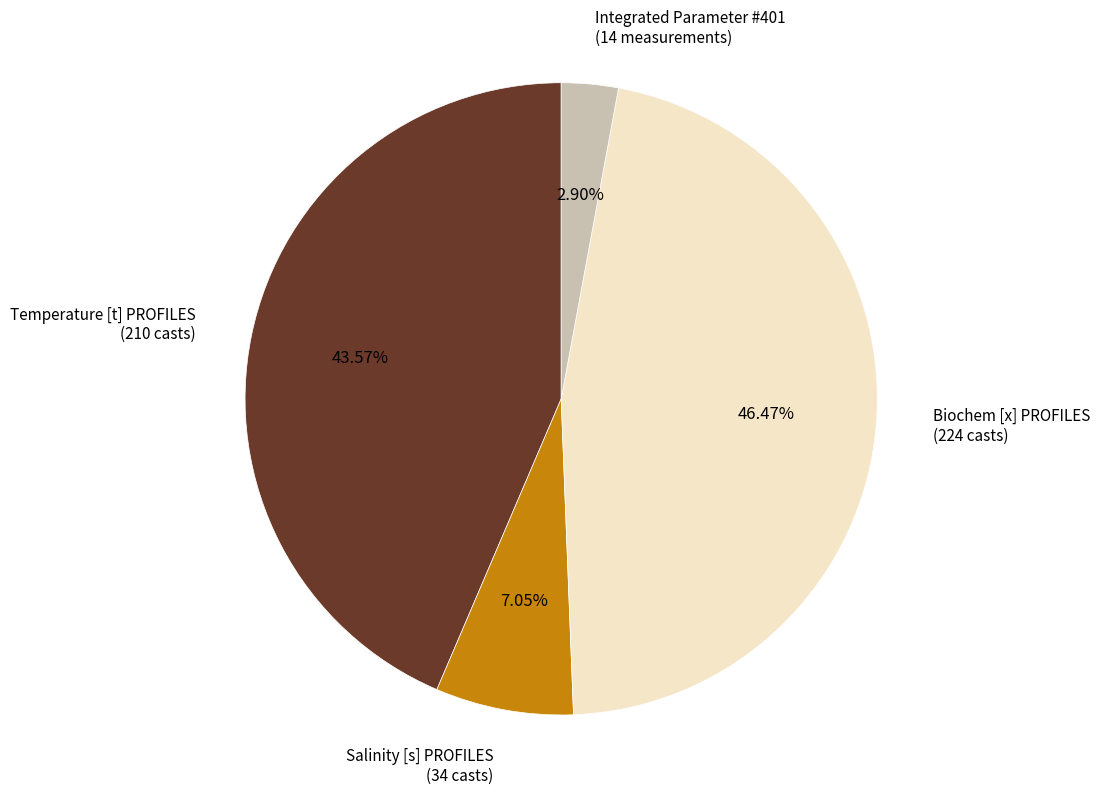

How many slices are in this pie chart?

4